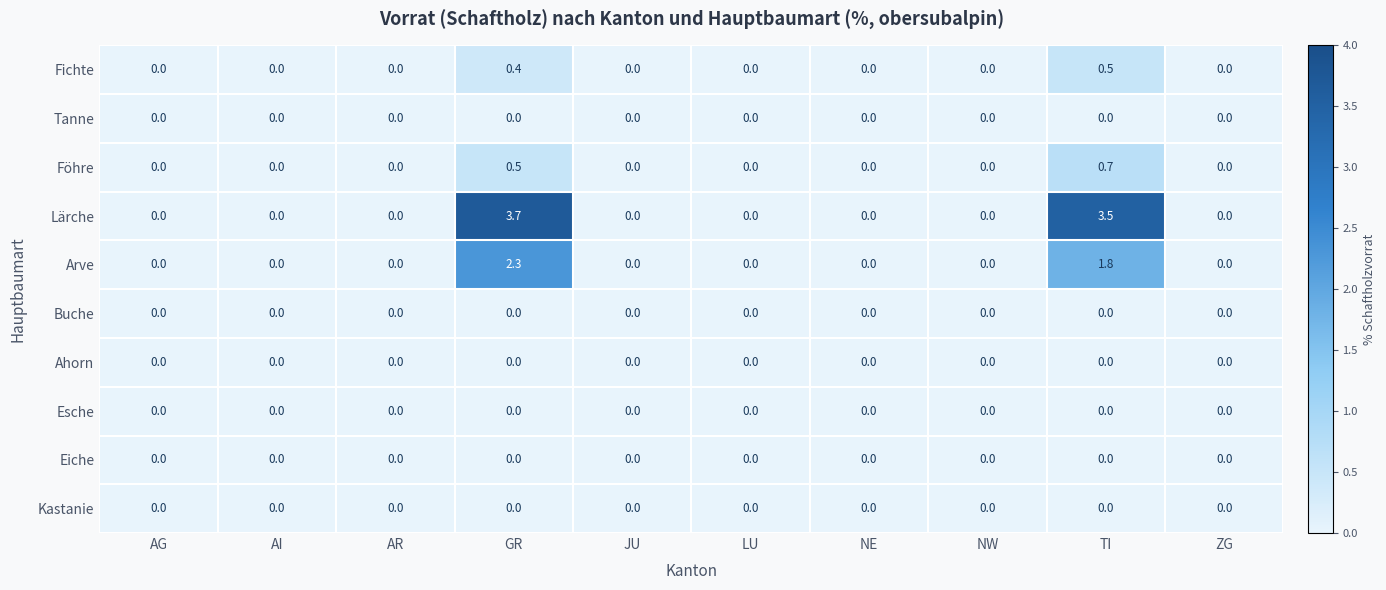

Which series has the widest spread of values?

Lärche